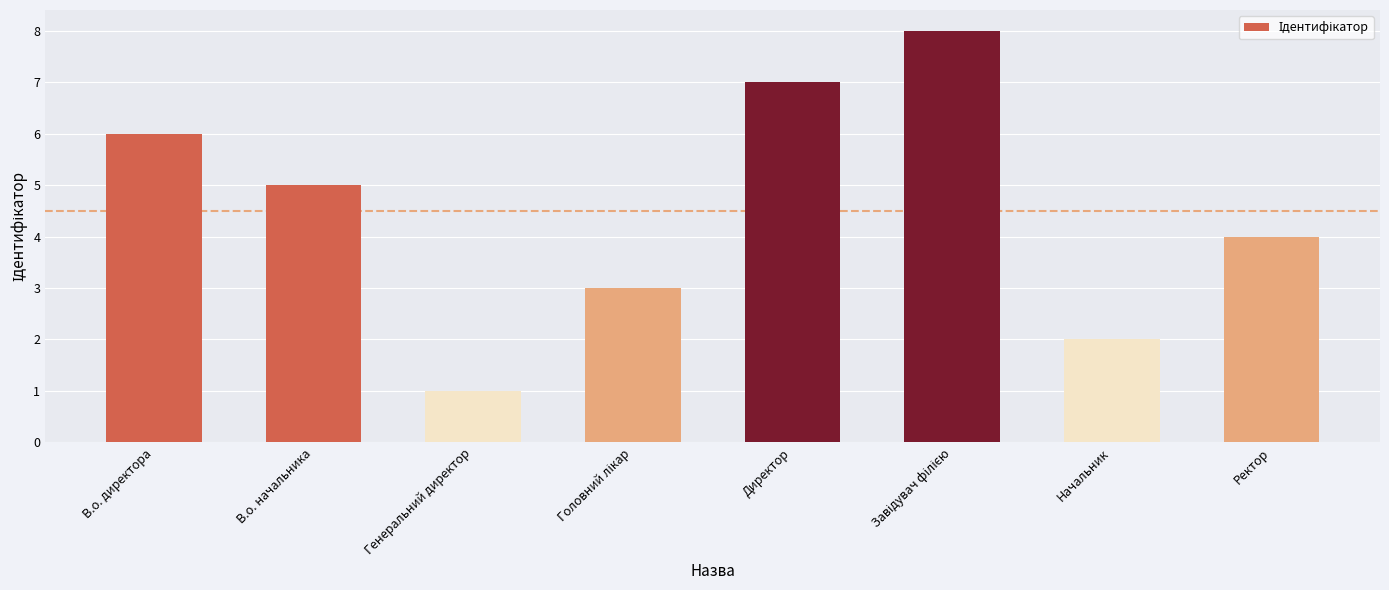

What is the difference between the values at В.о. начальника and Начальник?

3